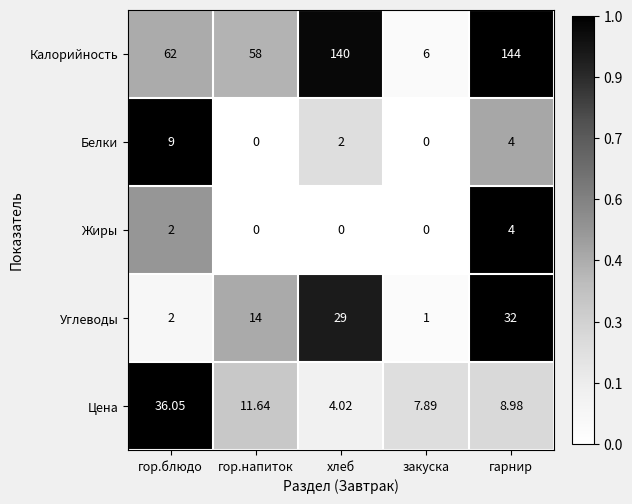

What is the total value across all series at гор.напиток?

83.6